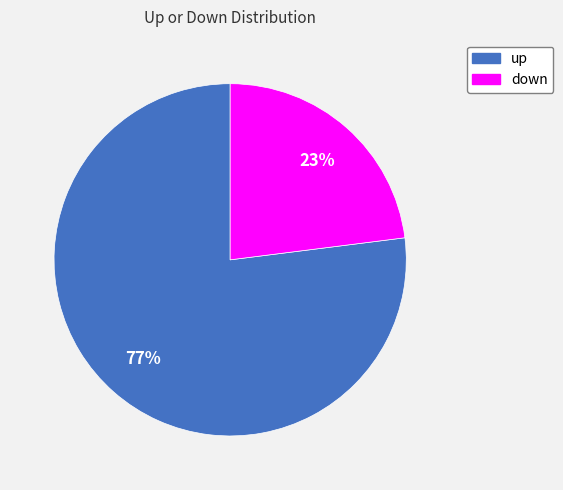

Which category has the biggest portion of the pie?

up